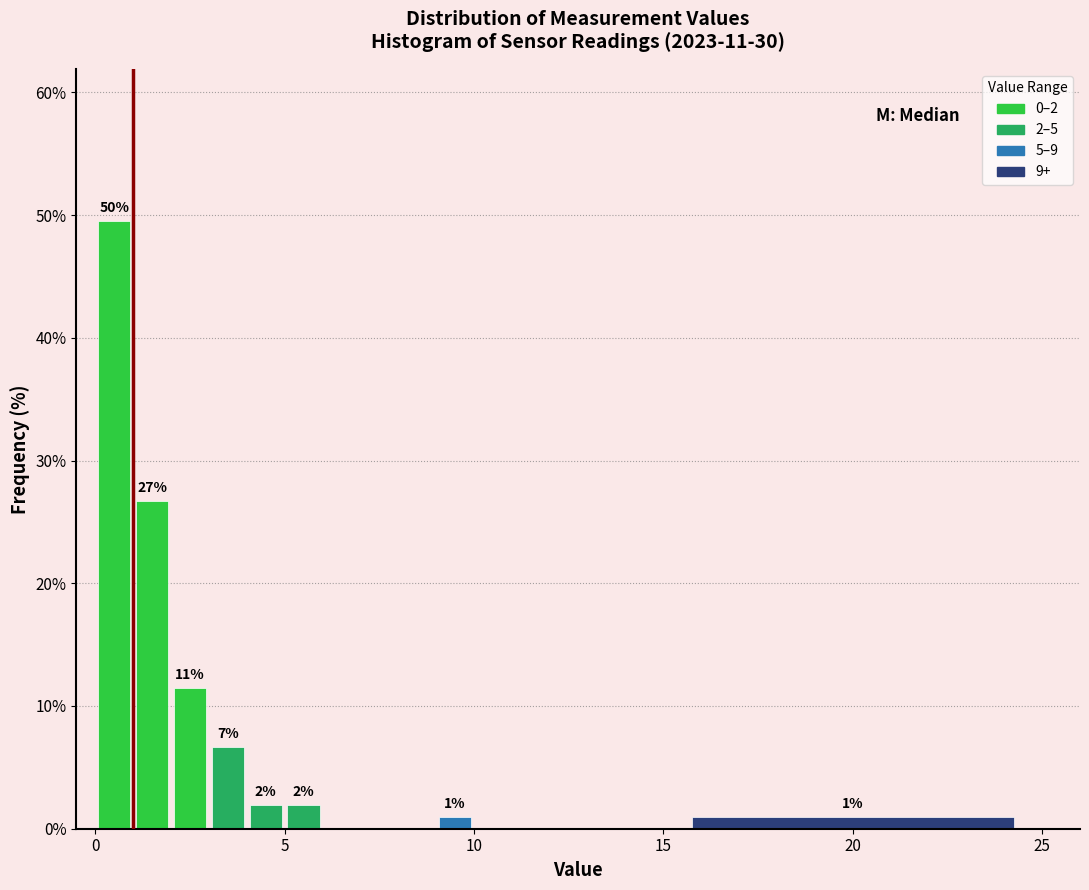

Read against the x-axis, roughly where is the centre of the tallest bar?

0.5